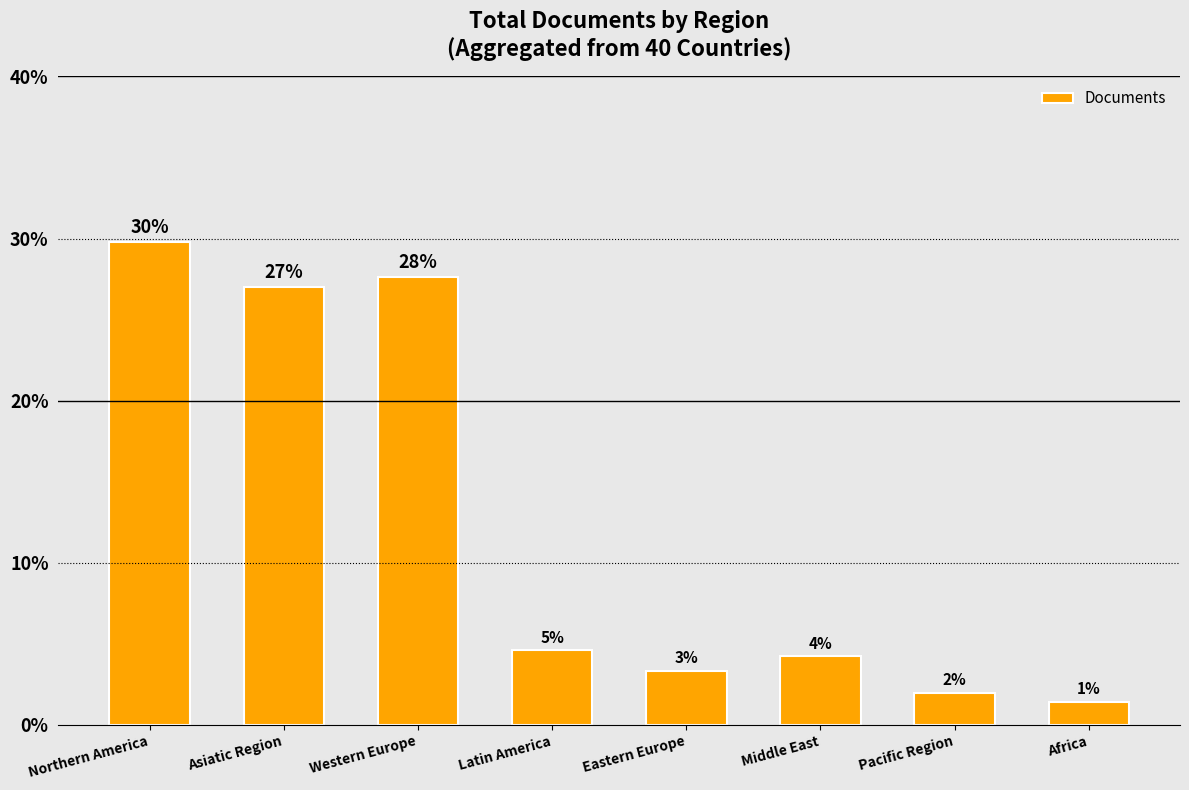

What is the ratio of the value at Asiatic Region to the value at Northern America?

0.9